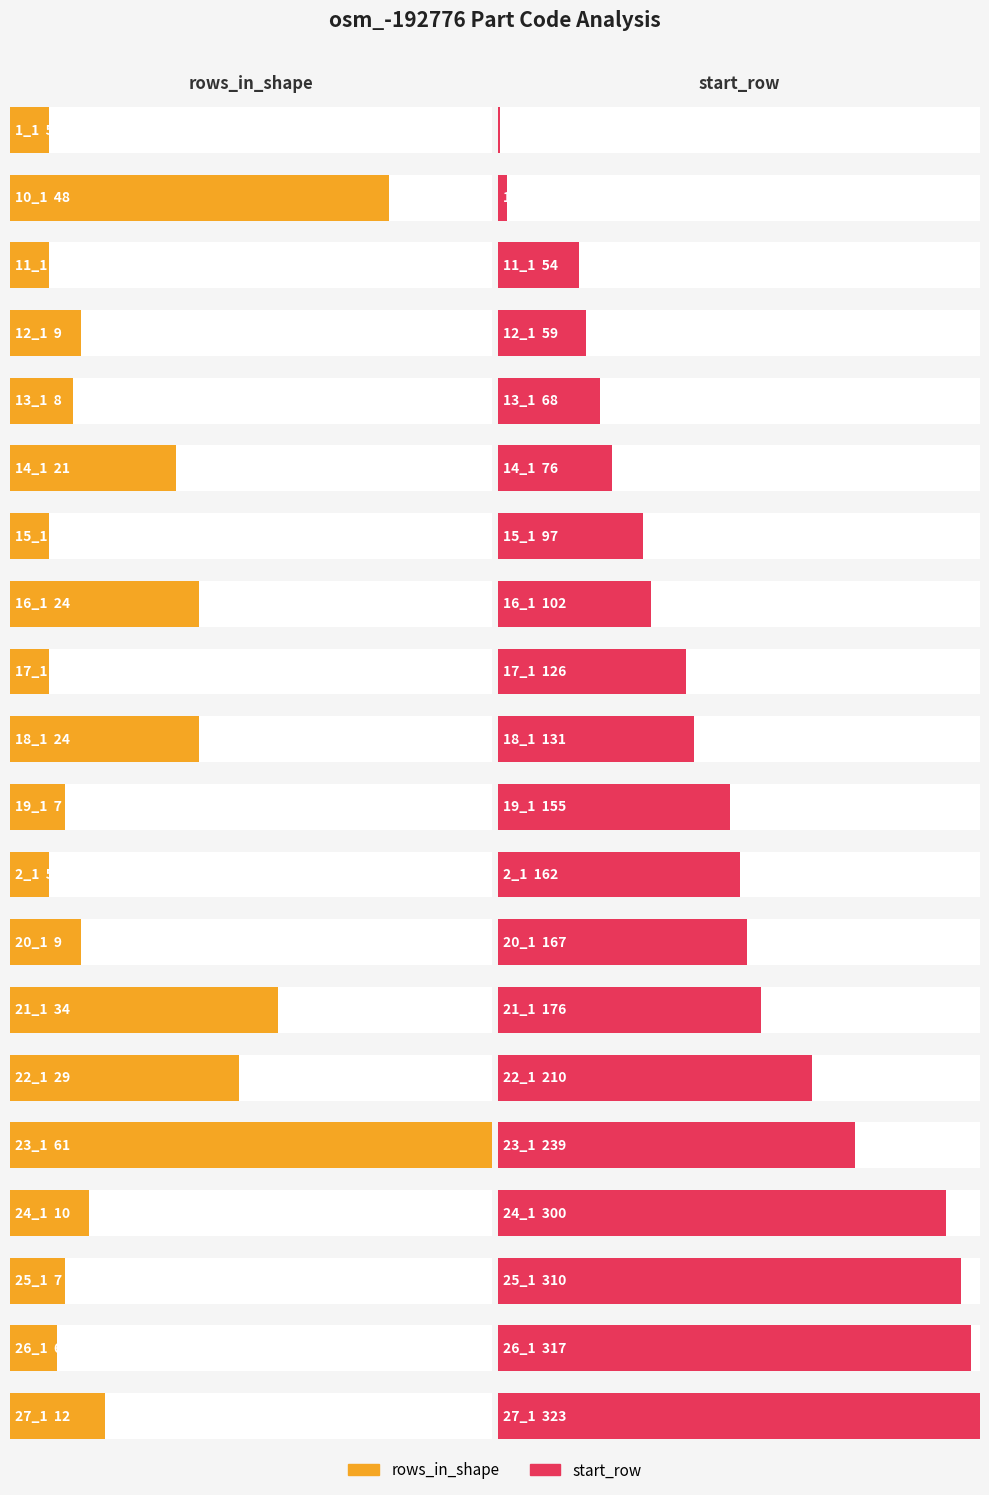

The chart shows a value of 5 at 1_1. True or false?

True